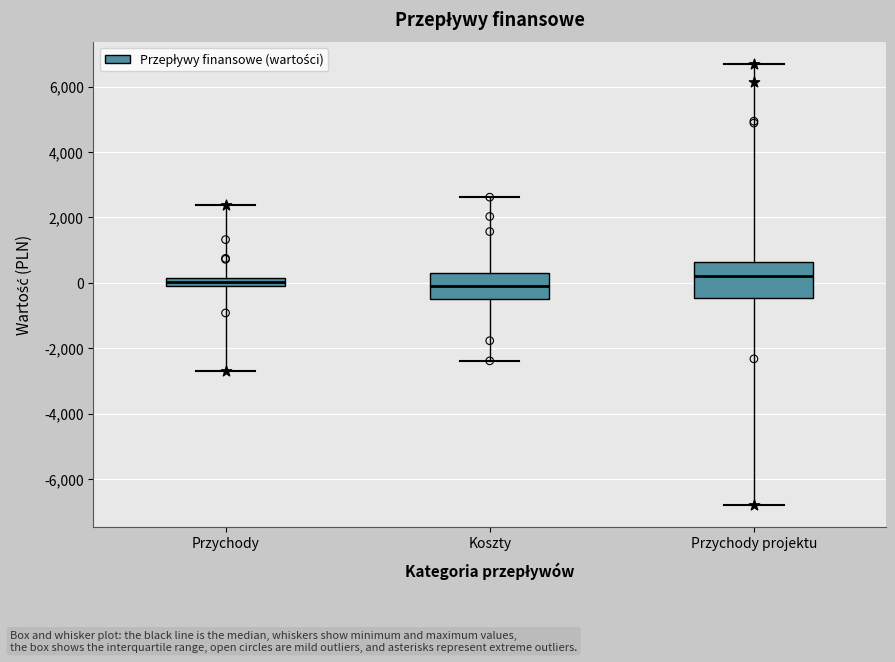

Which box is the tallest, from its lower edge to its upper edge?

Przychody projektu